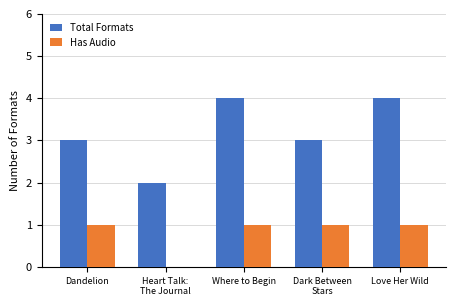

How many groups of bars are there?

5